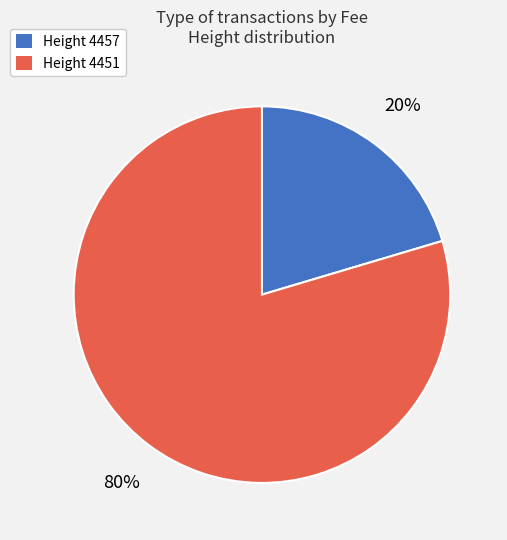

To the nearest percent, what is the average slice percentage?

50%